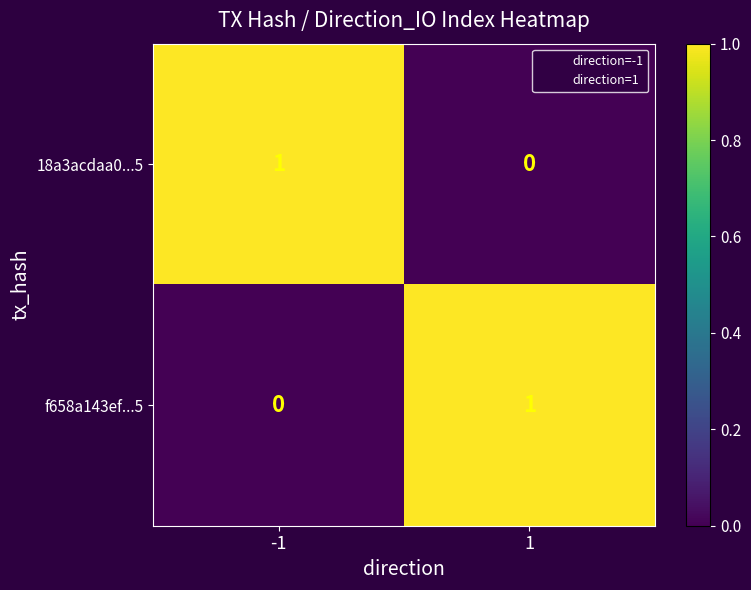

The f658a143ef...5 series shows -1 at -1. True or false?

False